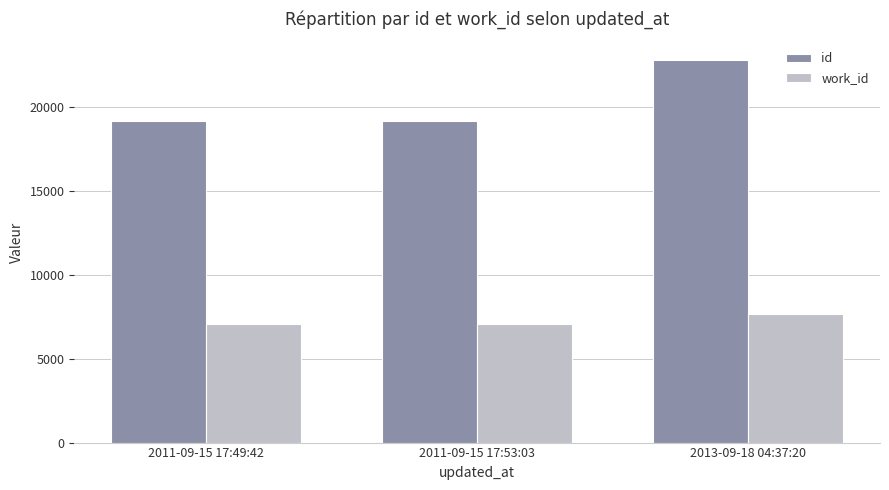

What are all the series names shown in the legend?

id, work_id